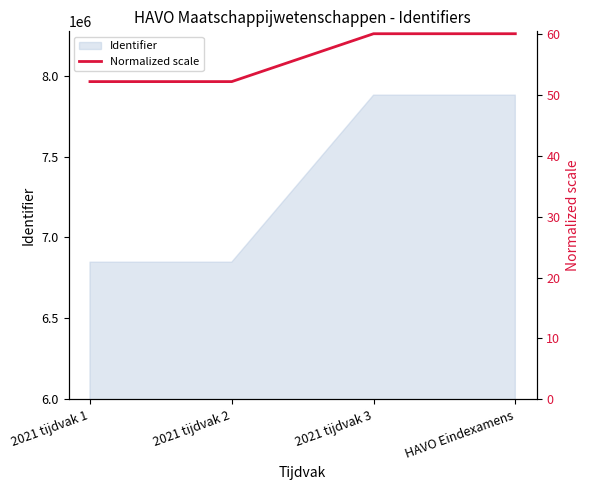

What is the maximum value shown in the chart?

60.0